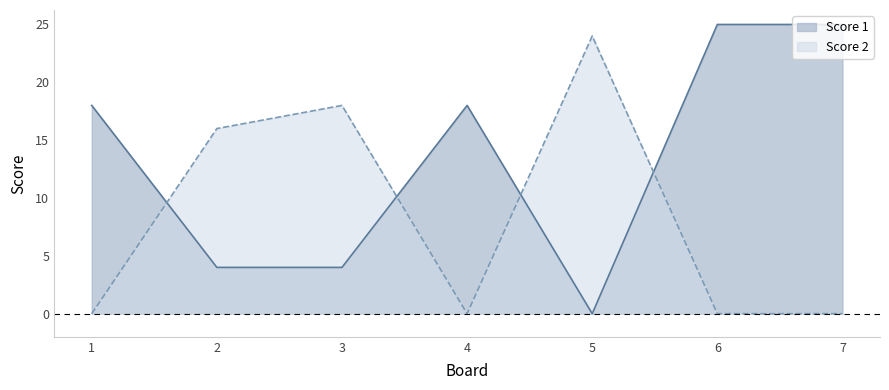

How many interior local valleys does the Score 1 series have?

1